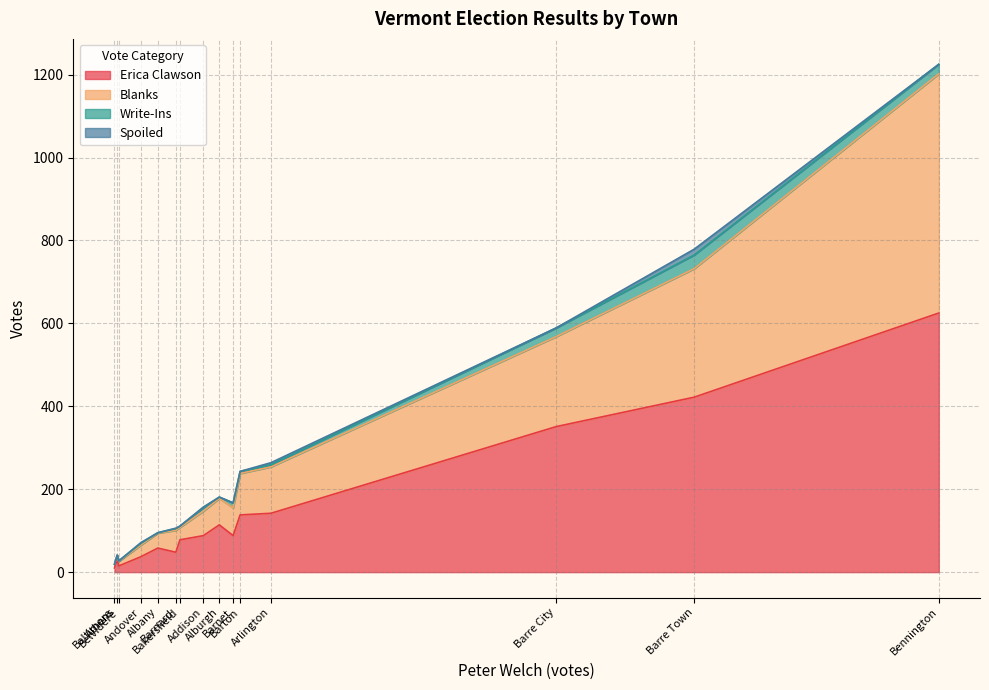

What is the label of the 6th point from the right?

Barnet